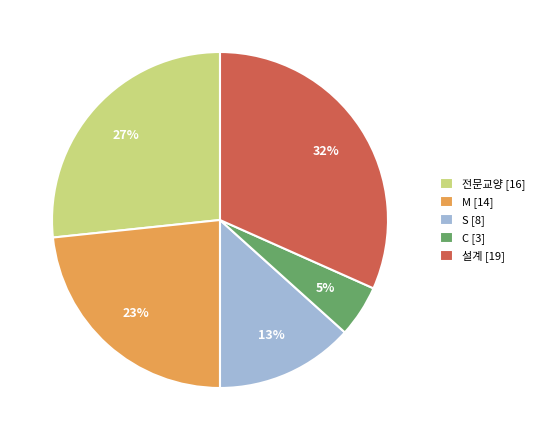

How many segments does this pie chart have?

5